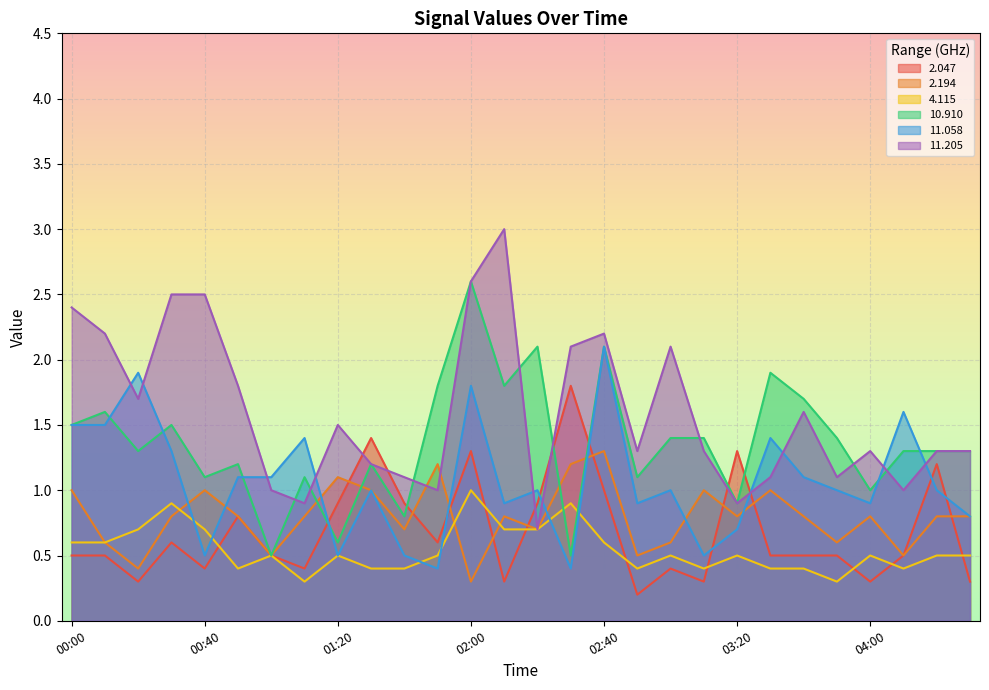

How many intersections are there between  10.910 and  11.058?

6